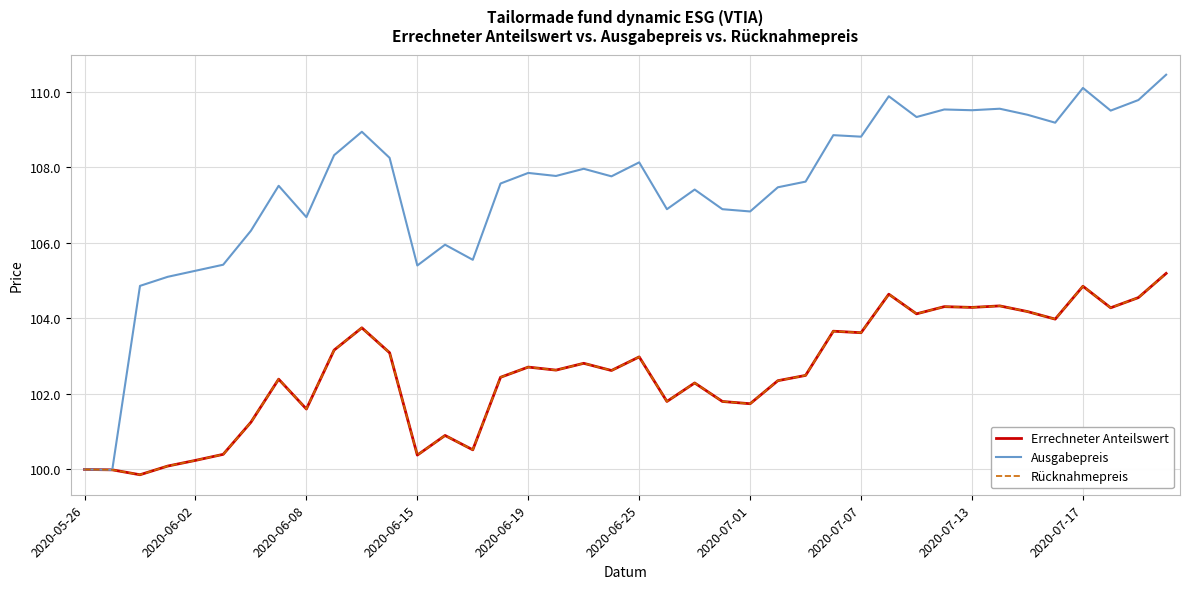

Is this an area chart (filled region under the line)?

No